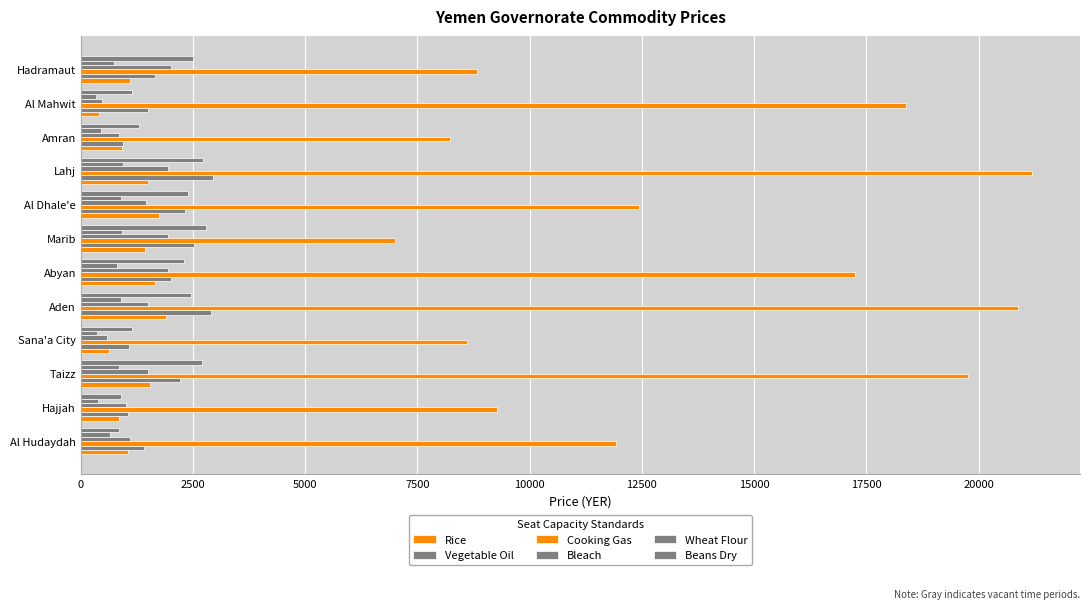

How many data points does each series have?

12